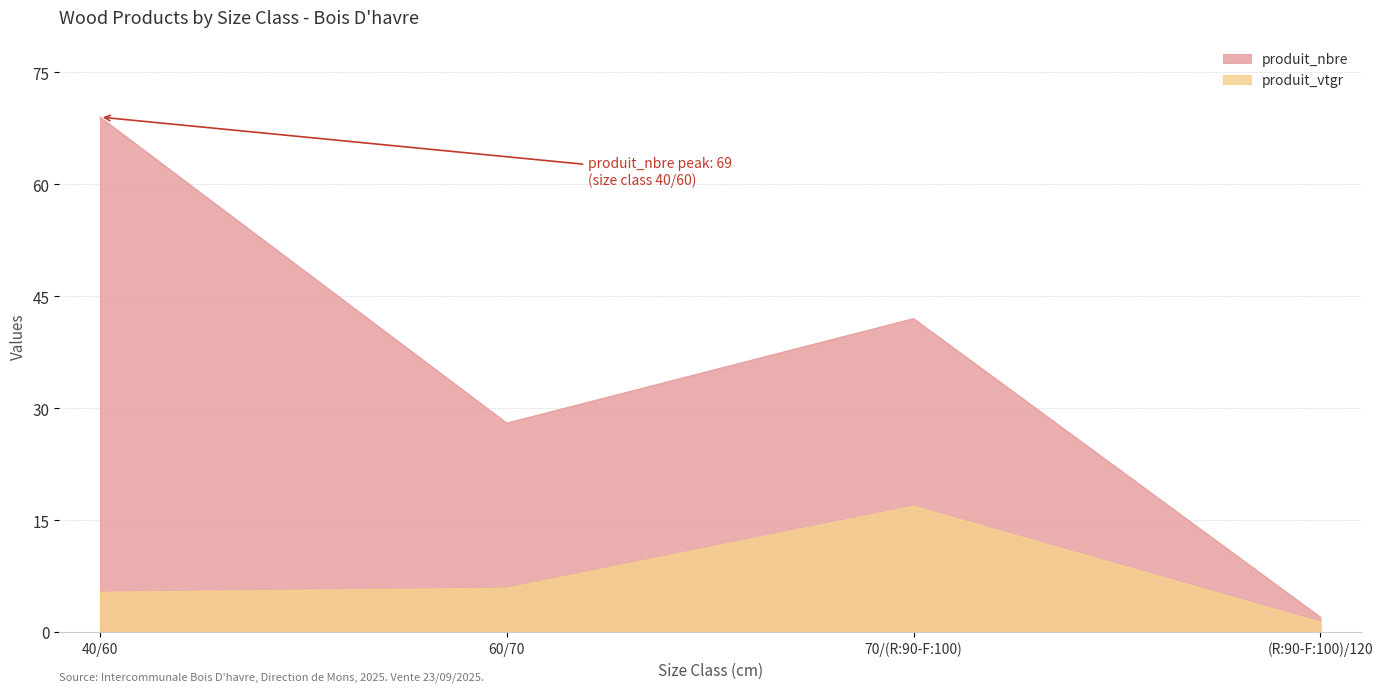

Where does the produit_nbre series first go above 42?

40/60